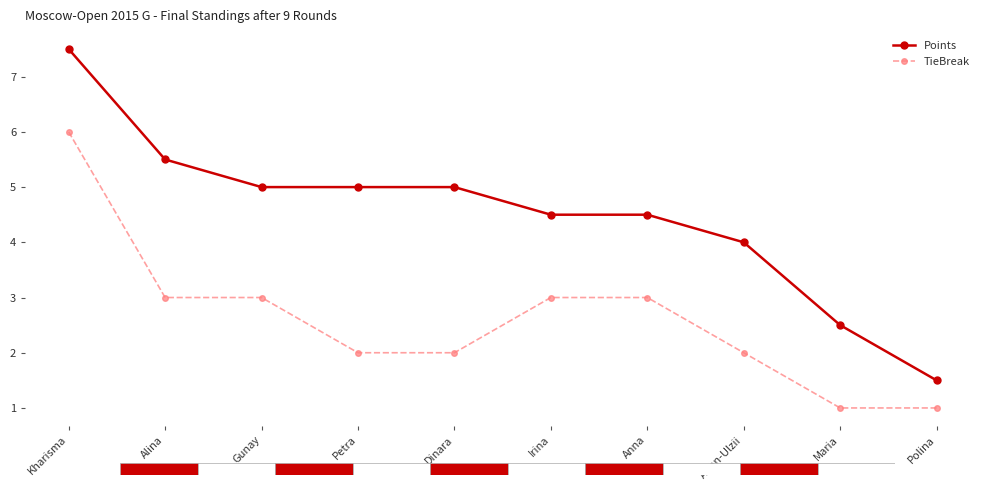

Rank the series by their maximum value, from lowest to highest.

TieBreak, Points